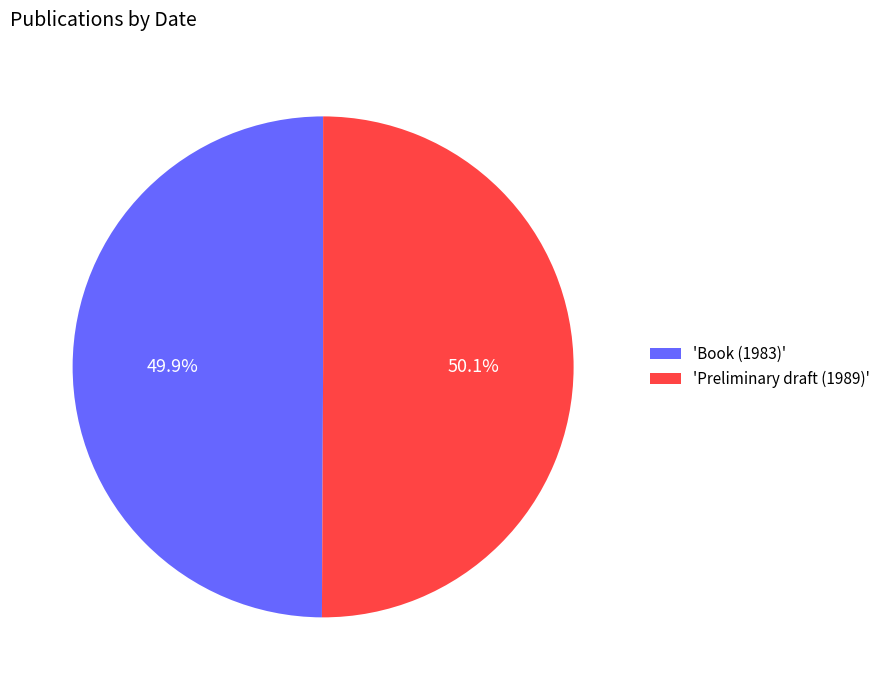

Approximately how many times larger is the value at 'Preliminary draft (1989)' compared to 'Book (1983)'?

1.0